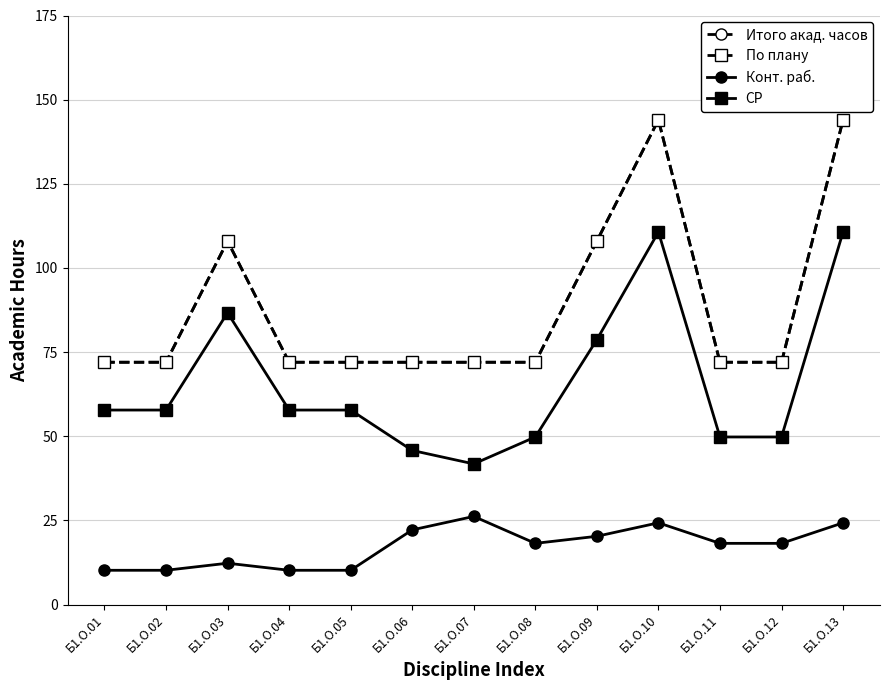

Reading right to left, extract all data points from this chart.

Итого акад. часов: 144.0	72.0	72.0	144.0	108.0	72.0	72.0	72.0	72.0	72.0	108.0	72.0	72.0
По плану: 144.0	72.0	72.0	144.0	108.0	72.0	72.0	72.0	72.0	72.0	108.0	72.0	72.0
Конт. раб.: 24.3	18.2	18.2	24.3	20.3	18.2	26.2	22.2	10.2	10.2	12.3	10.2	10.2
СР: 110.7	49.8	49.8	110.7	78.7	49.8	41.8	45.8	57.8	57.8	86.7	57.8	57.8